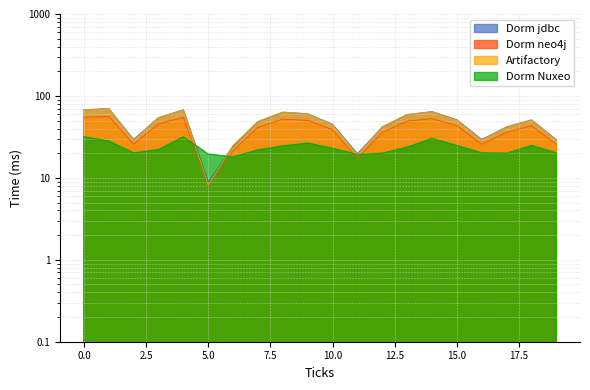

Does the chart display data point markers on the line(s)?

No